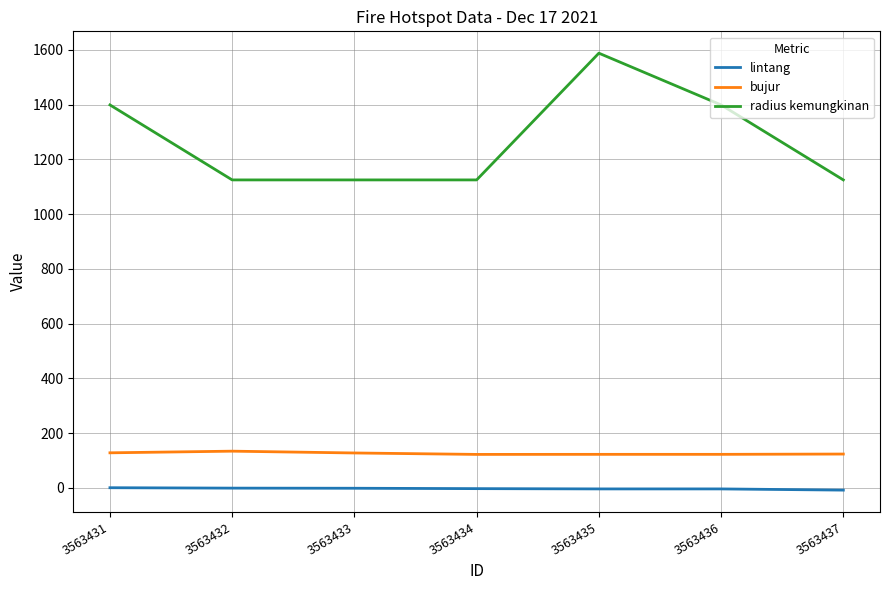

The lintang series shows -1.5 at 3563433. True or false?

True